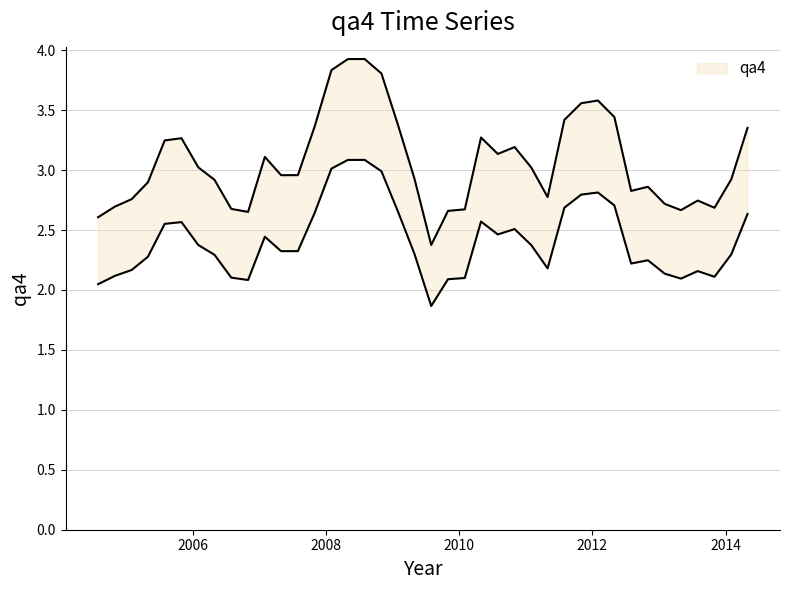

Reading right to left, what are all the values shown in this chart?

2014-05-01=3.4	2014-02-01=2.9	2013-11-01=2.7	2013-08-01=2.7	2013-05-01=2.7	2013-02-01=2.7	2012-11-01=2.9	2012-08-01=2.8	2012-05-01=3.4	2012-02-01=3.6	2011-11-01=3.6	2011-08-01=3.4	2011-05-01=2.8	2011-02-01=3.0	2010-11-01=3.2	2010-08-01=3.1	2010-05-01=3.3	2010-02-01=2.7	2009-11-01=2.7	2009-08-01=2.4	2009-05-01=2.9	2009-02-01=3.4	2008-11-01=3.8	2008-08-01=3.9	2008-05-01=3.9	2008-02-01=3.8	2007-11-01=3.4	2007-08-01=3.0	2007-05-01=3.0	2007-02-01=3.1	2006-11-01=2.7	2006-08-01=2.7	2006-05-01=2.9	2006-02-01=3.0	2005-11-01=3.3	2005-08-01=3.2	2005-05-01=2.9	2005-02-01=2.8	2004-11-01=2.7	2004-08-01=2.6